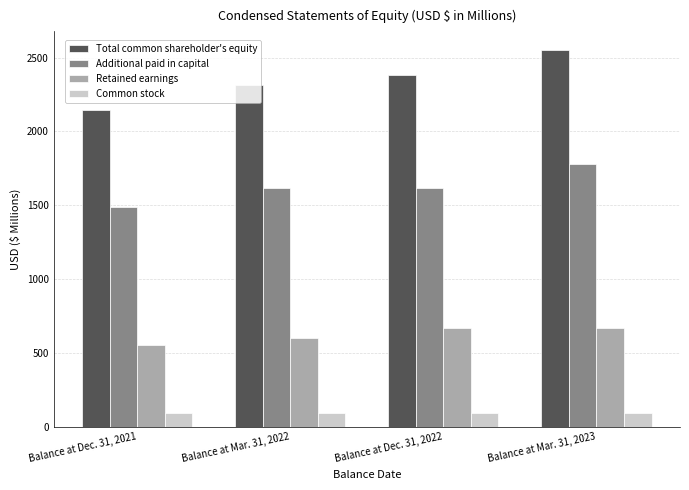

What is the minimum value shown in the chart?

95.6